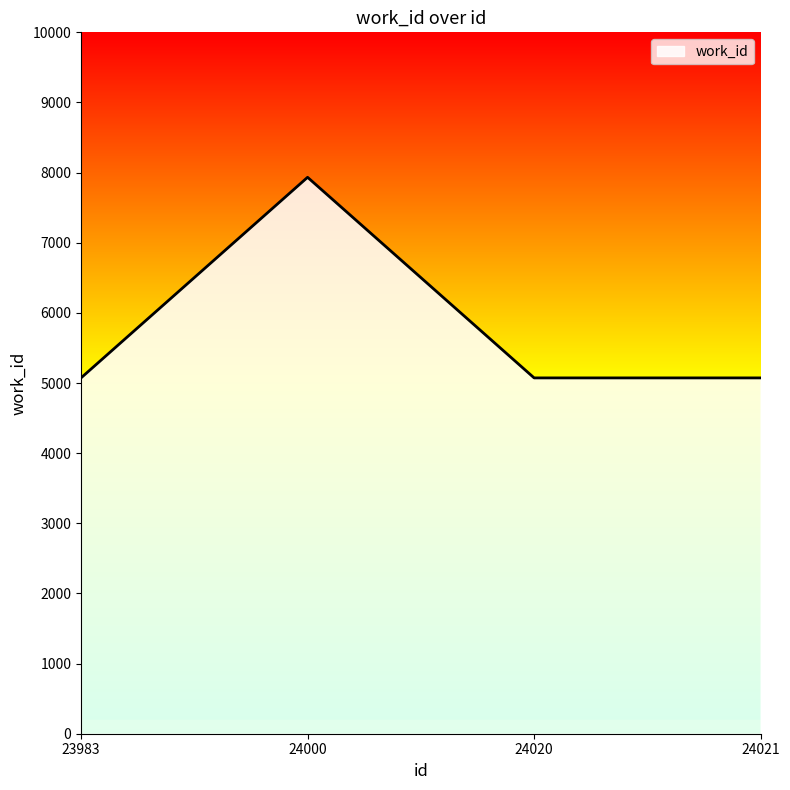

How many categories are shown in the chart?

4